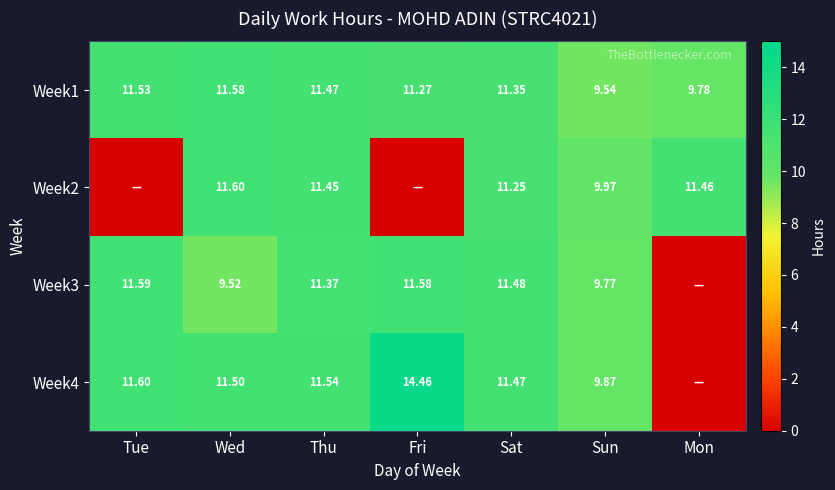

Rank the series at Wed from lowest to highest value.

Week3, Week4, Week1, Week2